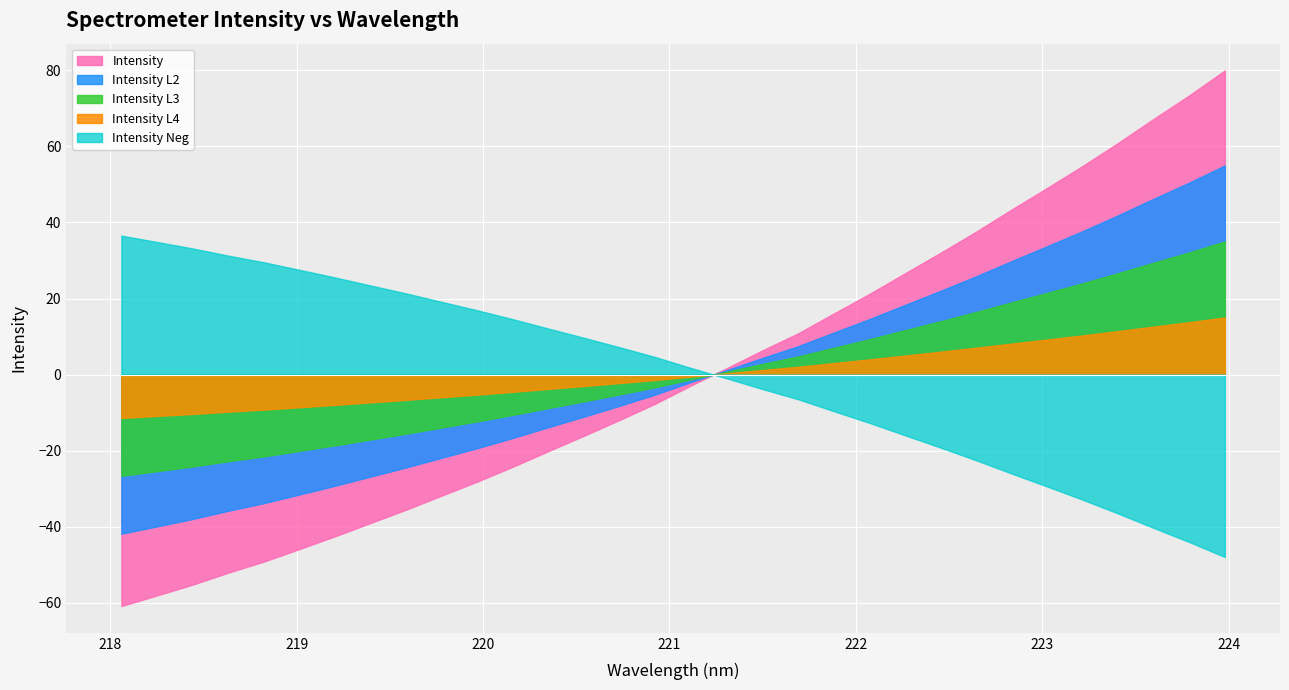

What is the greatest value displayed?

80.0